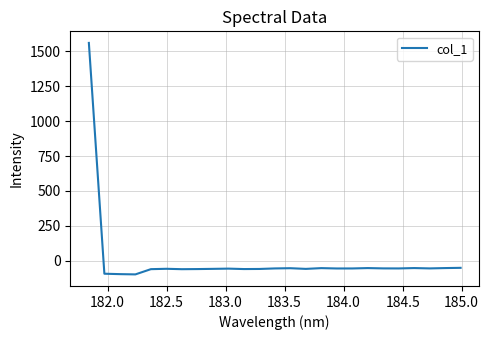

What is the difference between the maximum and minimum values?

1659.1